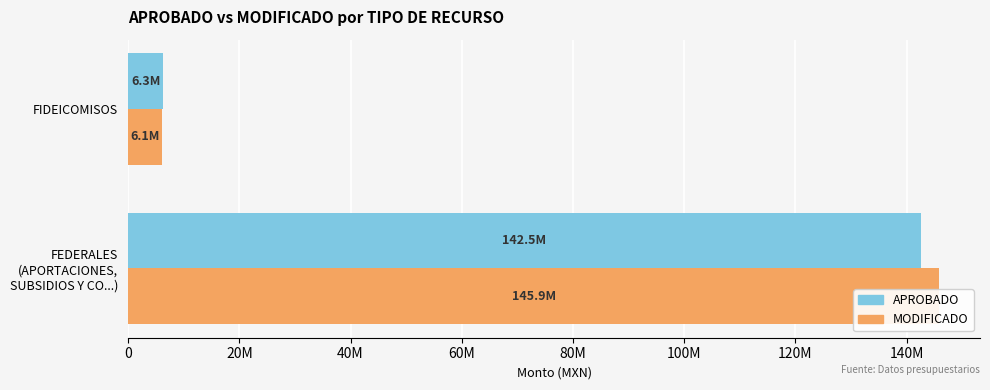

What is the spread (max minus min) of values at FEDERALES (APORTACIONES, SUBSIDIOS Y CO...)?

3350000.0